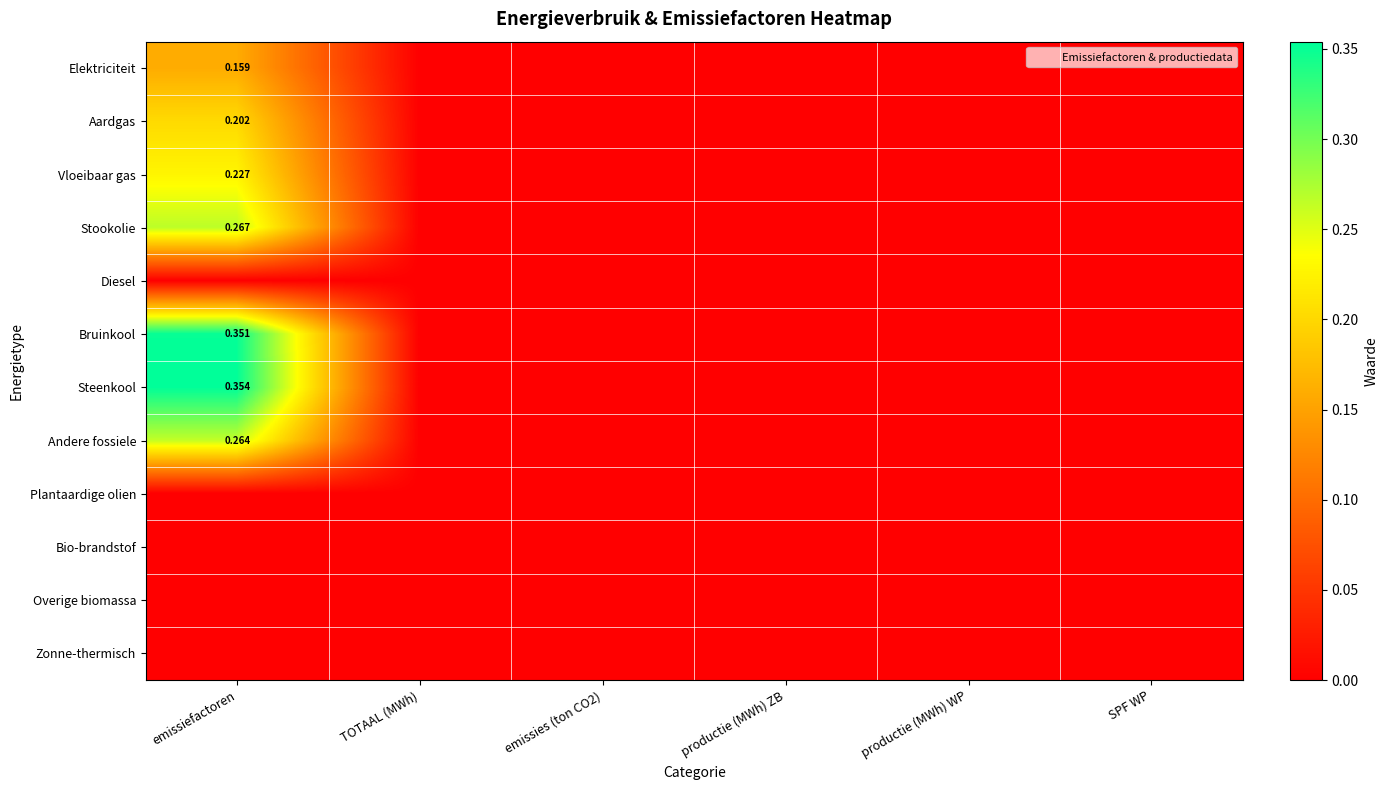

List the labels in order of Zonne-thermisch value, smallest first.

emissiefactoren, TOTAAL (MWh), emissies (ton CO2), productie (MWh) ZB, productie (MWh) WP, SPF WP